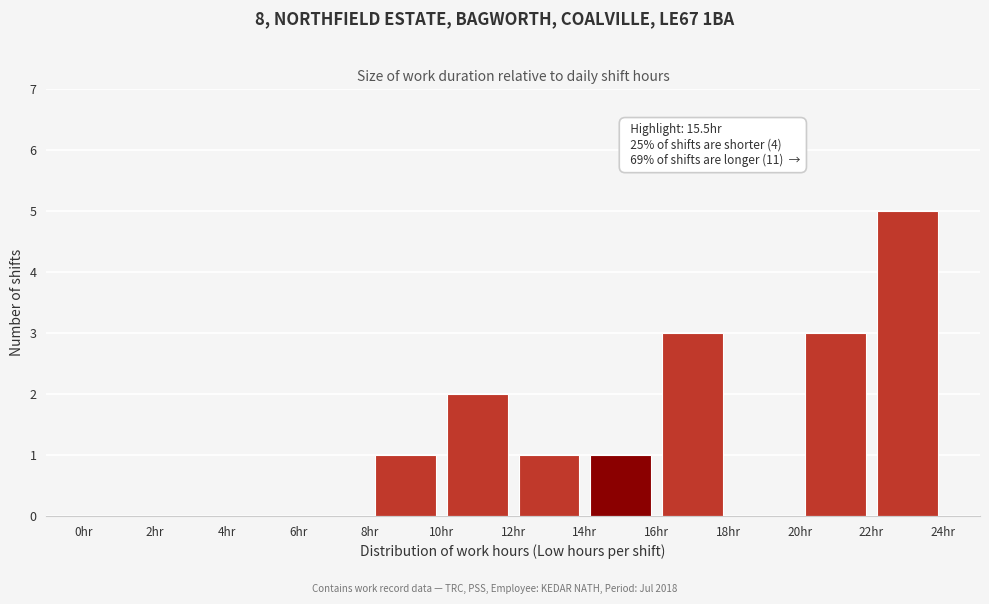

Over which range of the x-axis is the bar tallest?

22 to 24